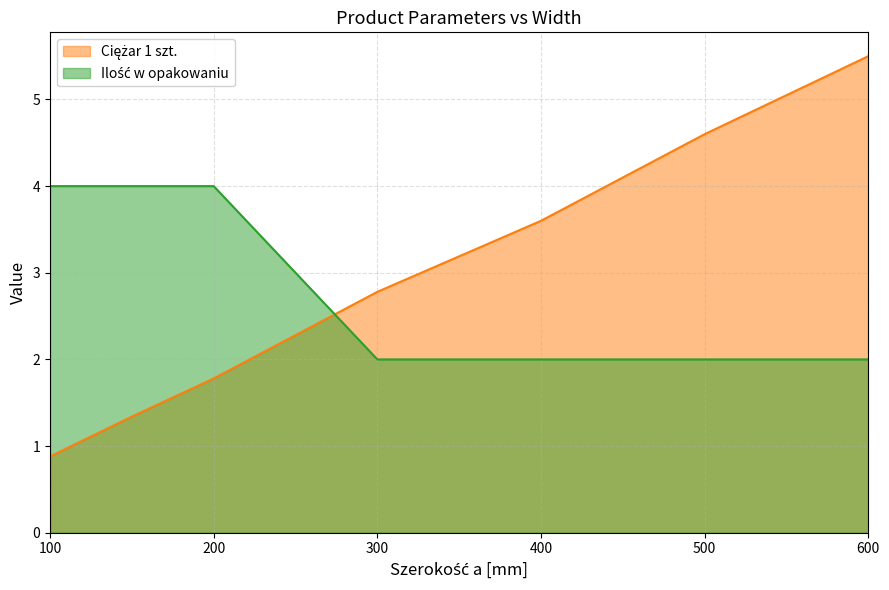

List the series in order of their peak value, highest first.

Ciężar 1 szt., Ilość w opakowaniu